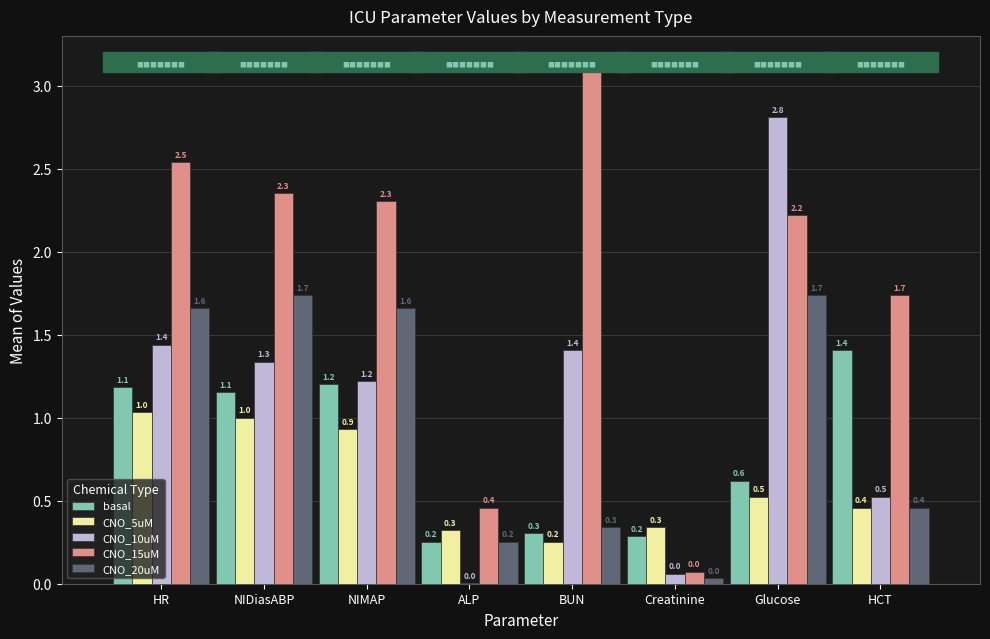

What is the maximum value for CNO_15uM?

3.1